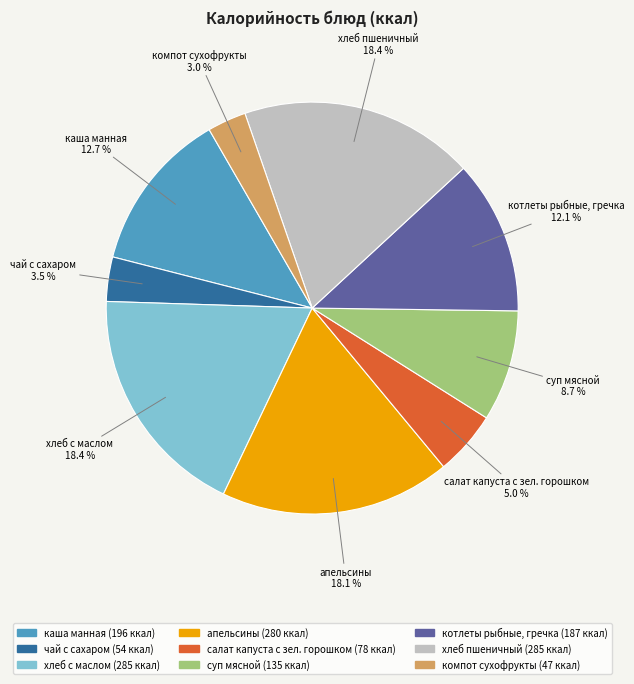

What is the ratio of the value at хлеб с маслом to the value at компот сухофрукты?

6.1